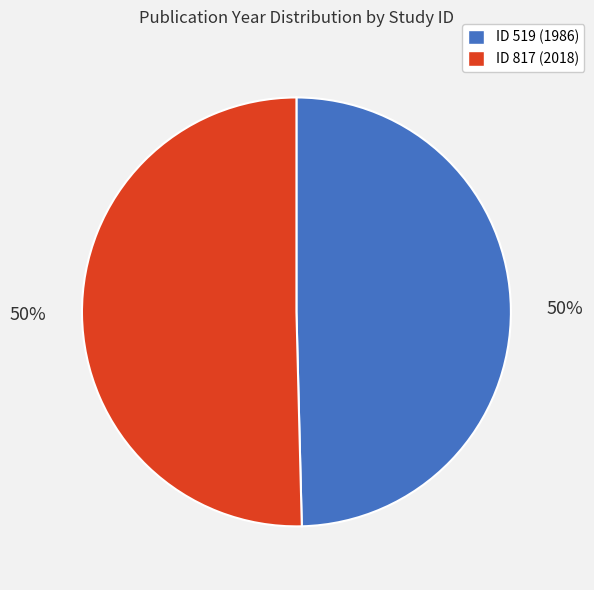

To the nearest percent, what is the average slice percentage?

50%